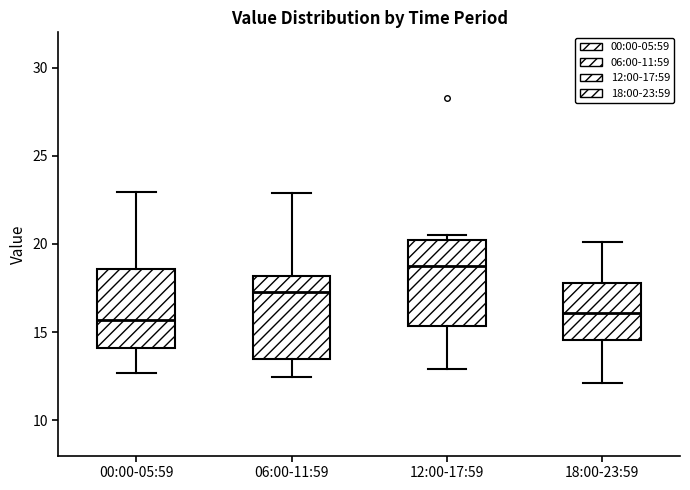

Reading left to right, transcribe this box plot: for each box, give where its median line is, the range the box spans, and where its two whiskers end, as read against the y-axis. The values are not printed on the chart, so give them approximately, as read against the axis.

00:00-05:59: median 15.5, box 14.0 to 18.5, whiskers 12.5 to 23.0
06:00-11:59: median 17.5, box 13.5 to 18.0, whiskers 12.5 to 23.0
12:00-17:59: median 18.5, box 15.5 to 20.0, whiskers 13.0 to 20.5
18:00-23:59: median 16.0, box 14.5 to 18.0, whiskers 12.0 to 20.0